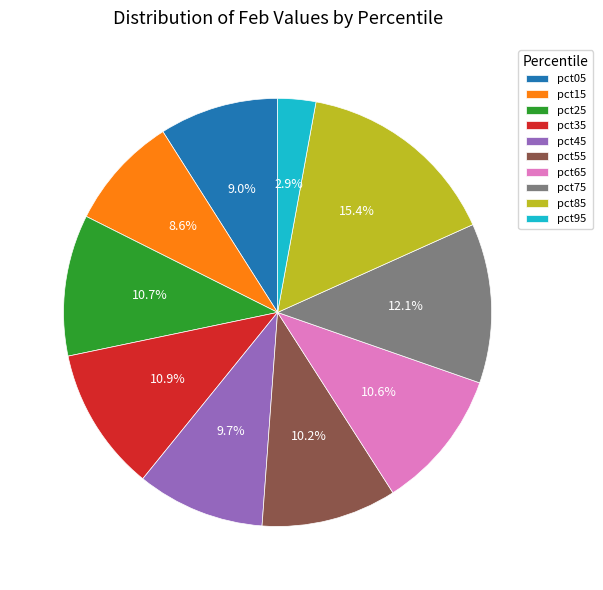

Which slice is the largest?

pct85